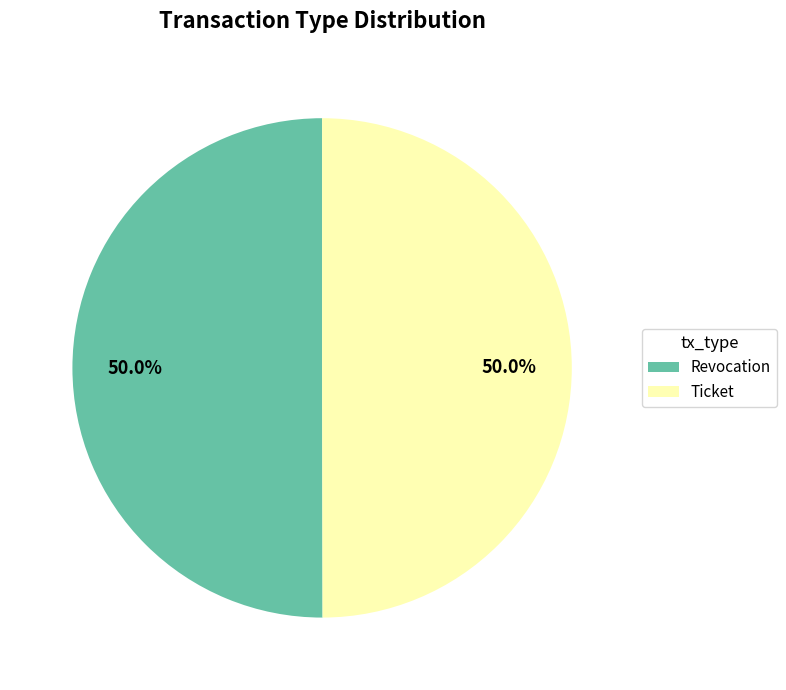

What is the ratio of the value at Ticket to the value at Revocation?

1.0